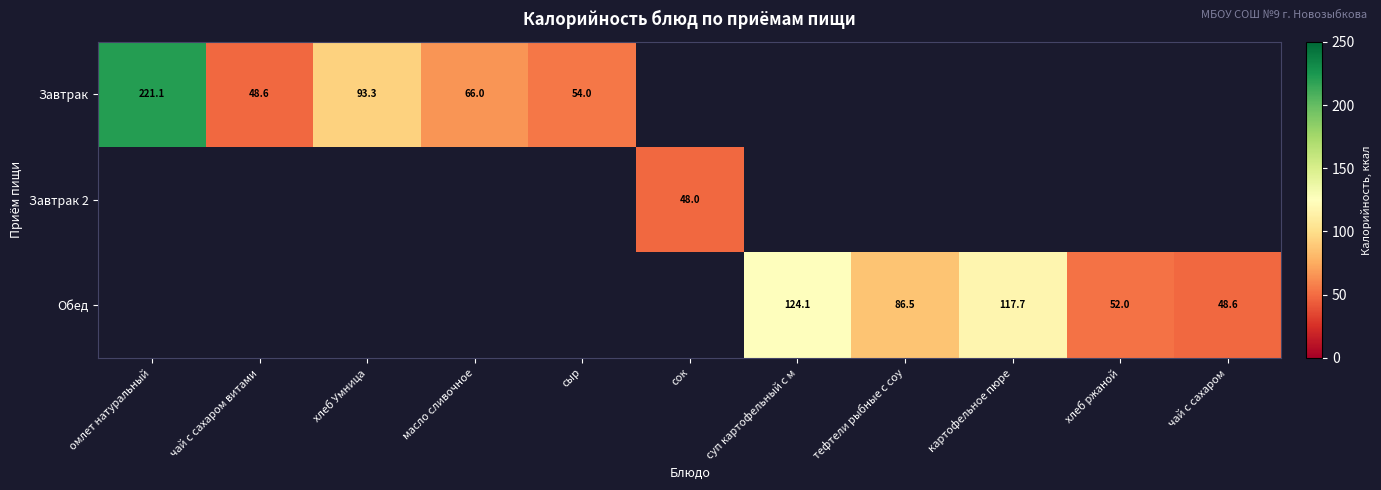

The value of Обед at суп картофельный с м is 124.1. True or false?

True